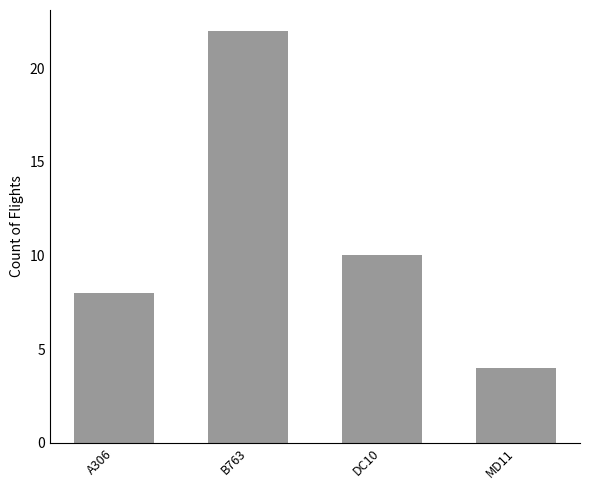

What is the maximum value shown in the chart?

22